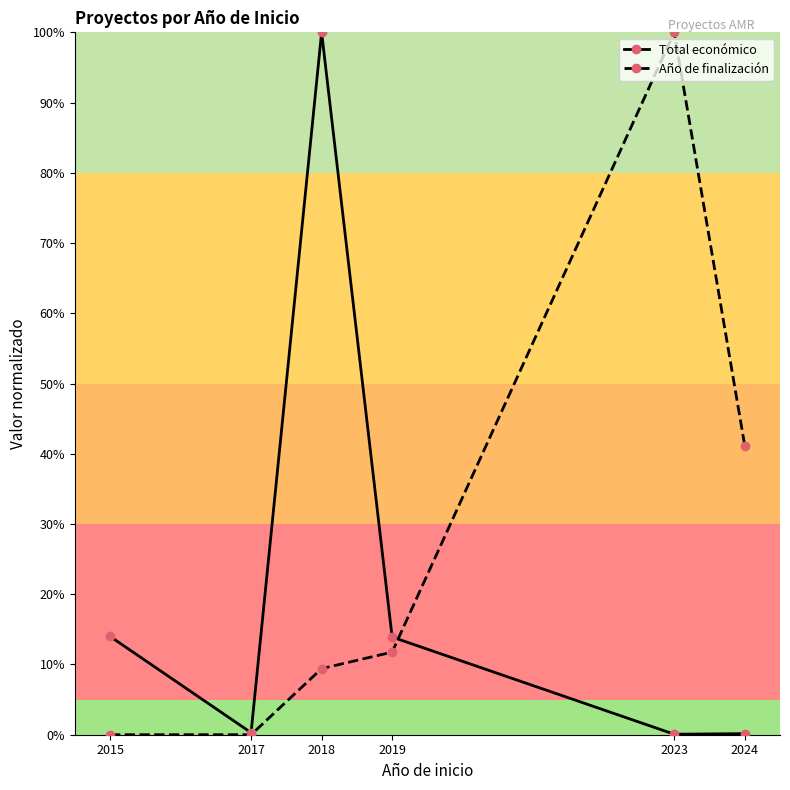

Which series has the largest total across all categories?

Año de finalización